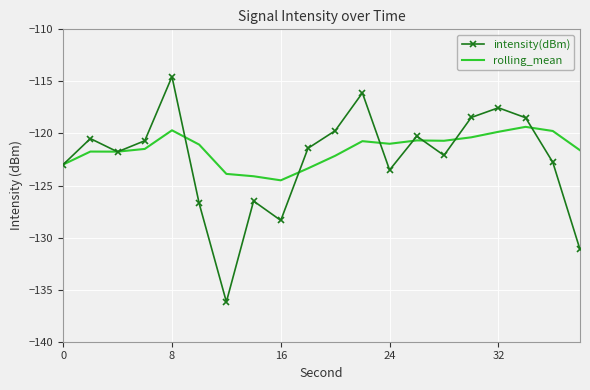

Which series has the largest range (max minus min)?

intensity(dBm)